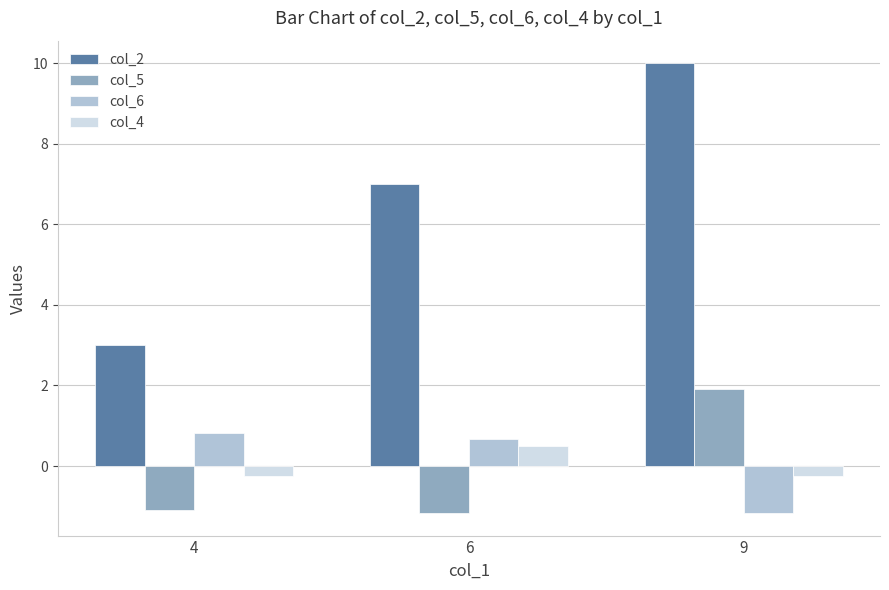

How many values in the col_6 series exceed 0?

2